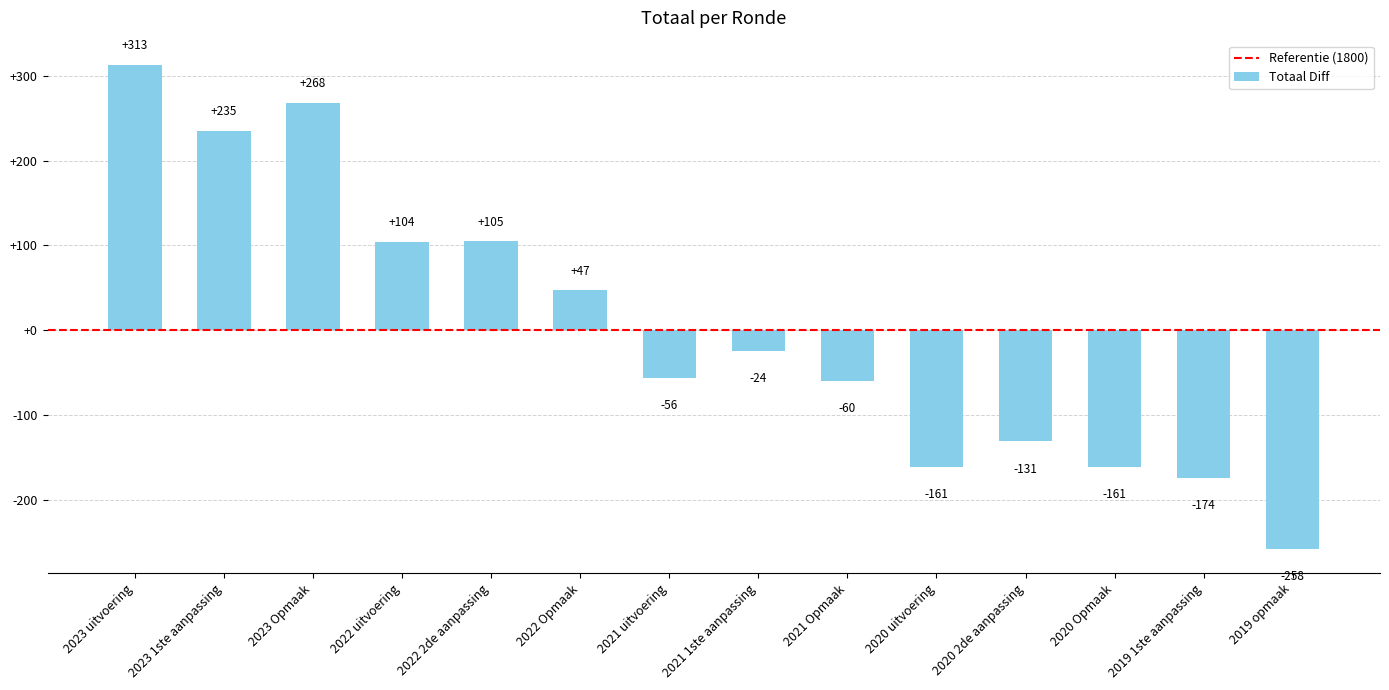

Does the chart contain any negative values?

Yes